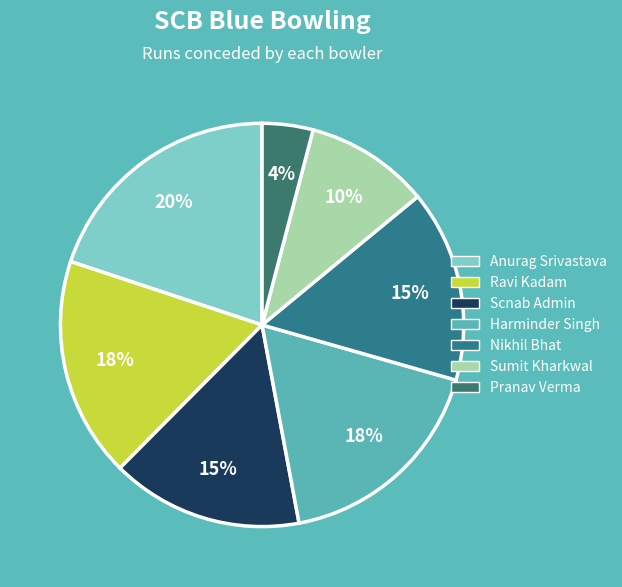

How many segments does this pie chart have?

7